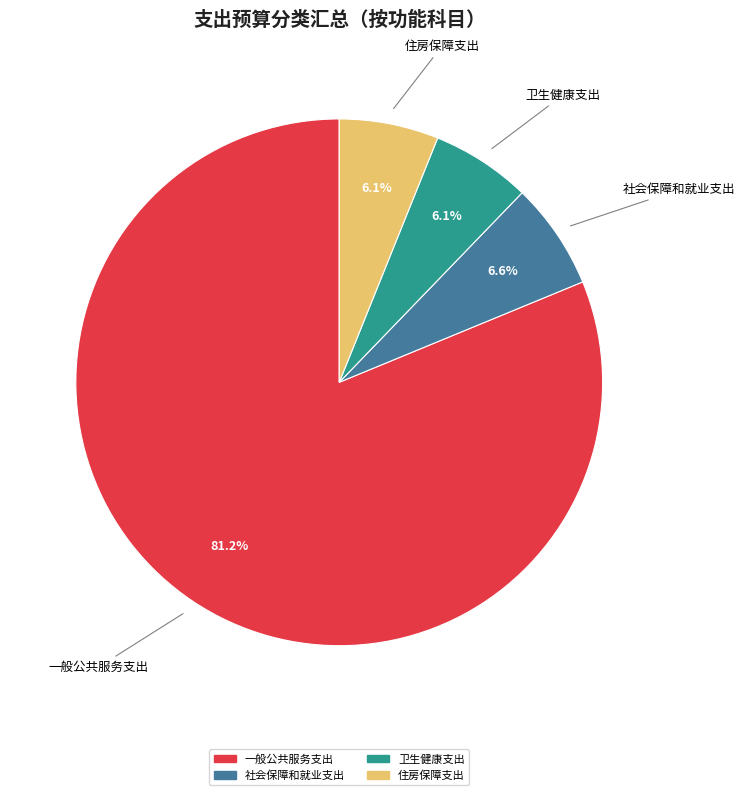

To the nearest percent, what is the difference between the largest and smallest slice percentages?

75%